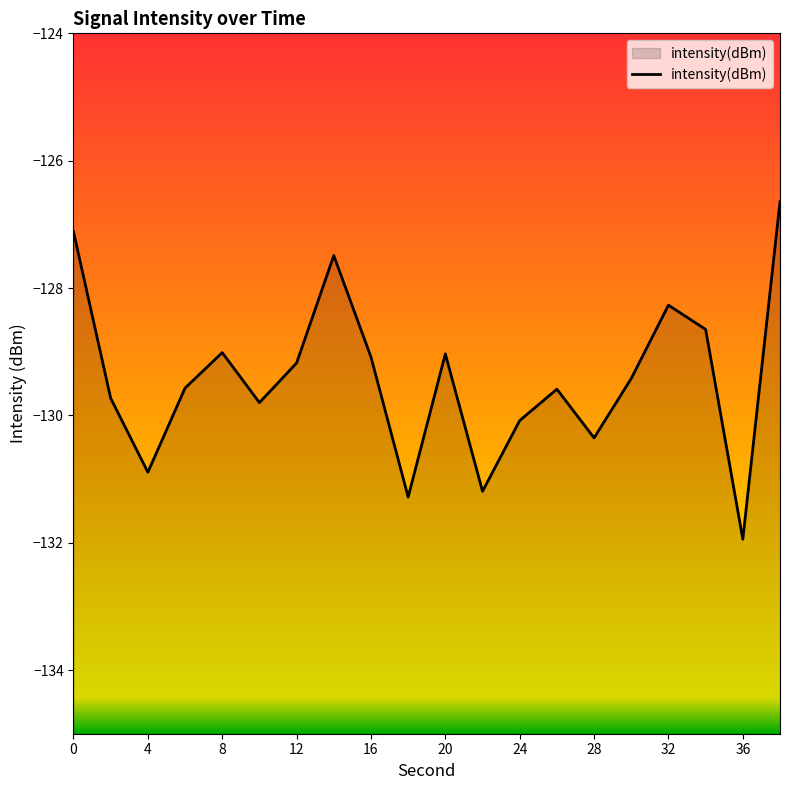

At which category does the data reach its first local peak?

8